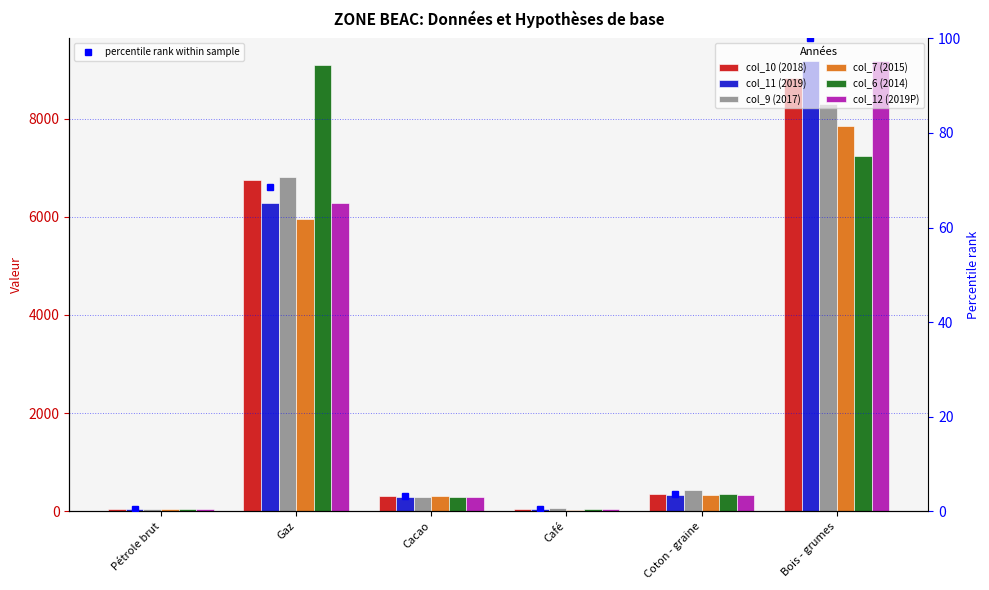

Count the number of data series in this chart.

6